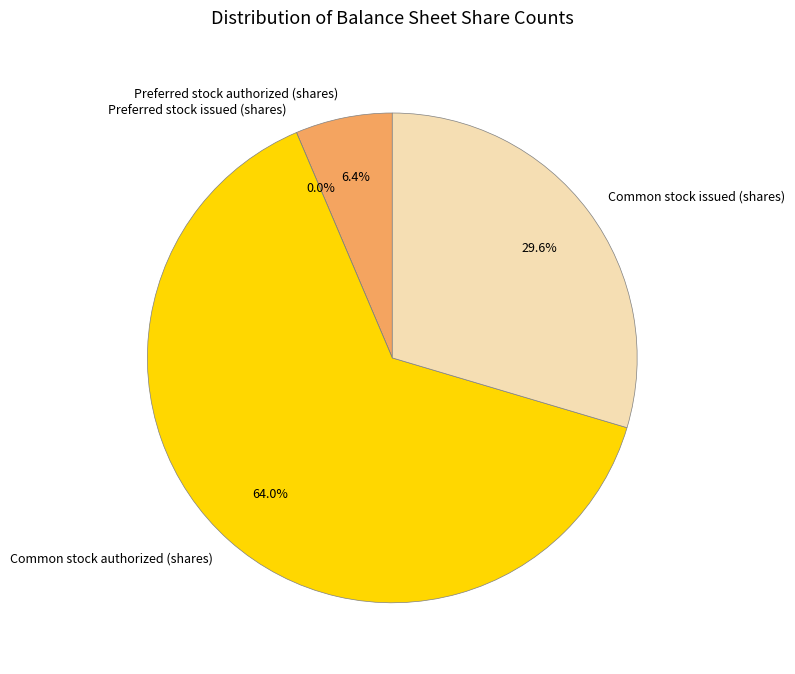

Which category has the biggest portion of the pie?

Common stock authorized (shares)